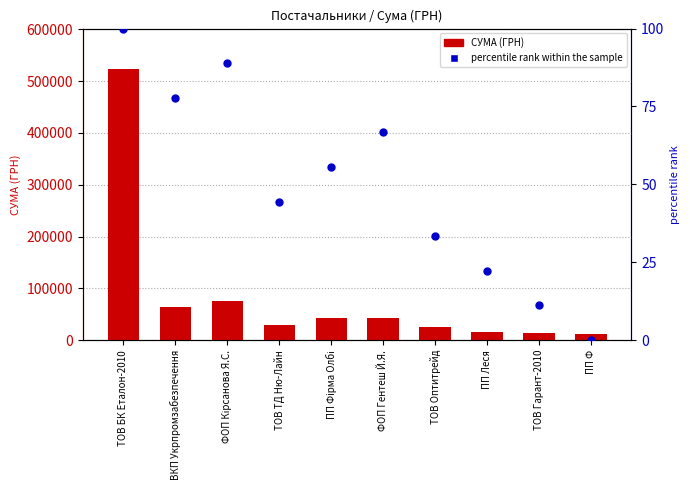

Which series has the widest spread of Y values?

СУМА (ГРН)